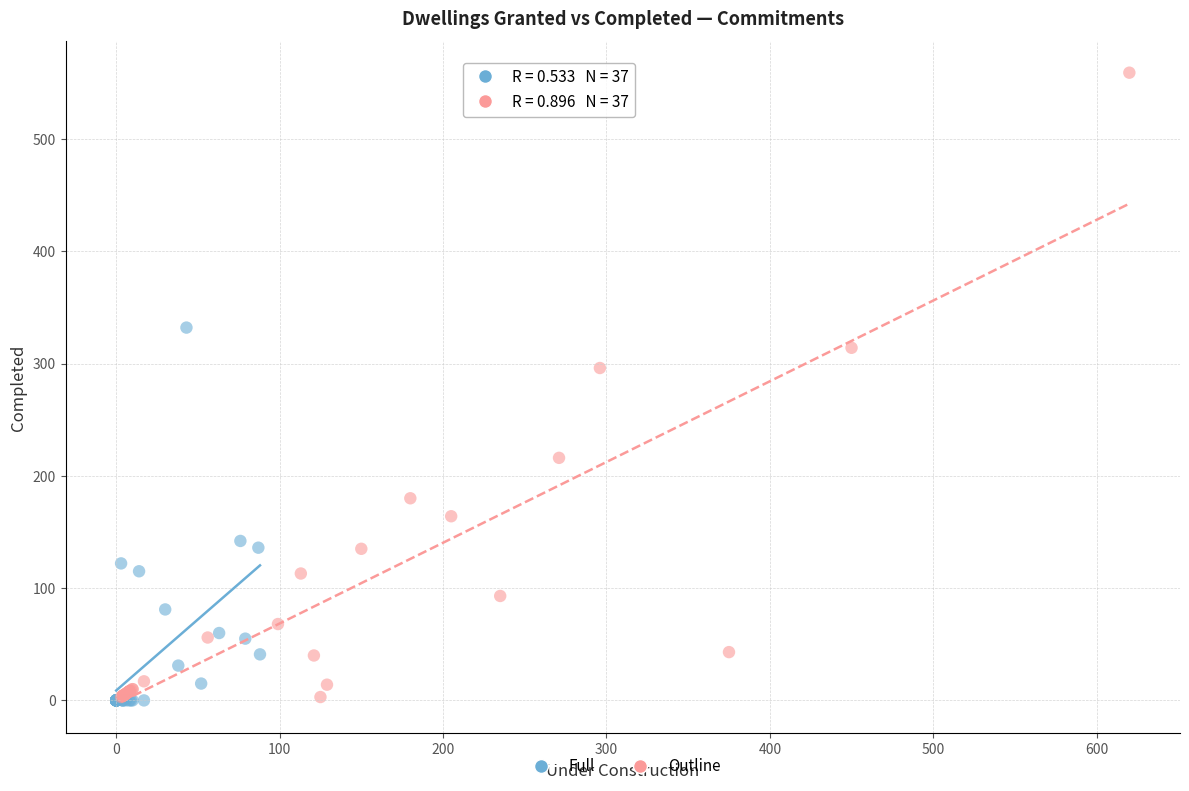

Which series has the widest spread of Y values?

Outline